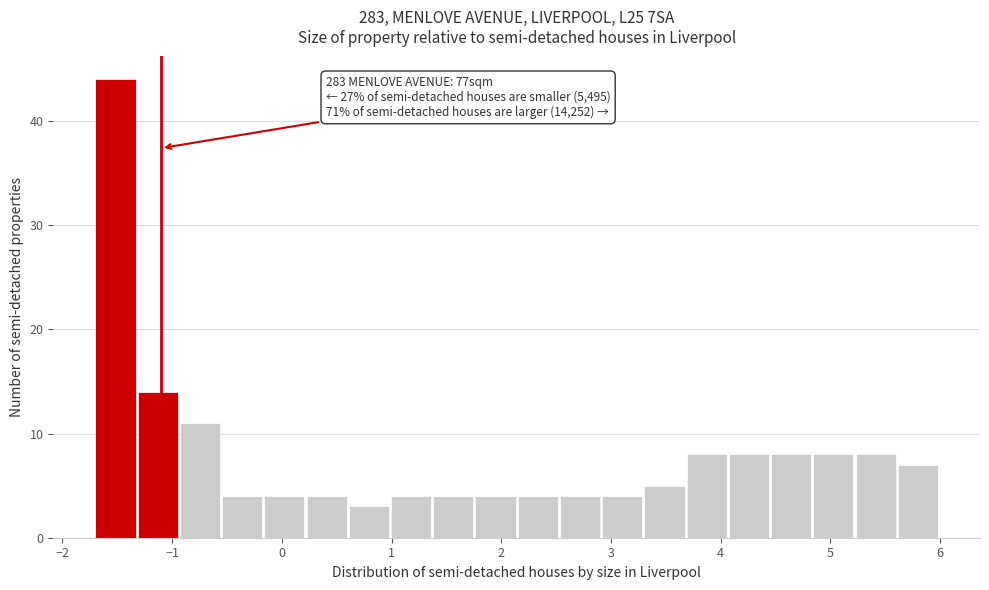

Read against the x-axis, roughly where is the centre of the tallest bar?

-1.5